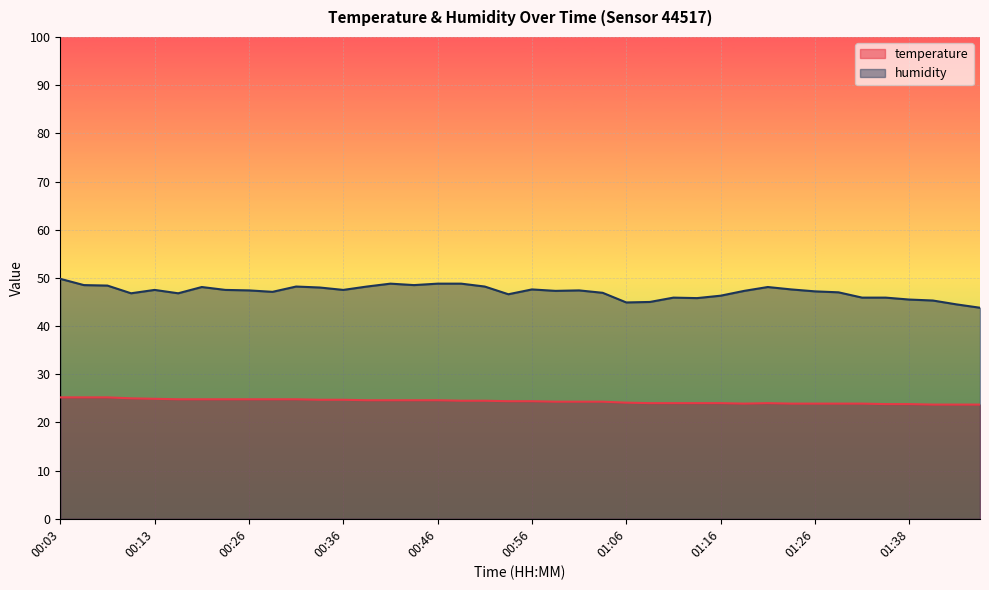

At 01:03, list the series in order from largest to smallest.

humidity, temperature